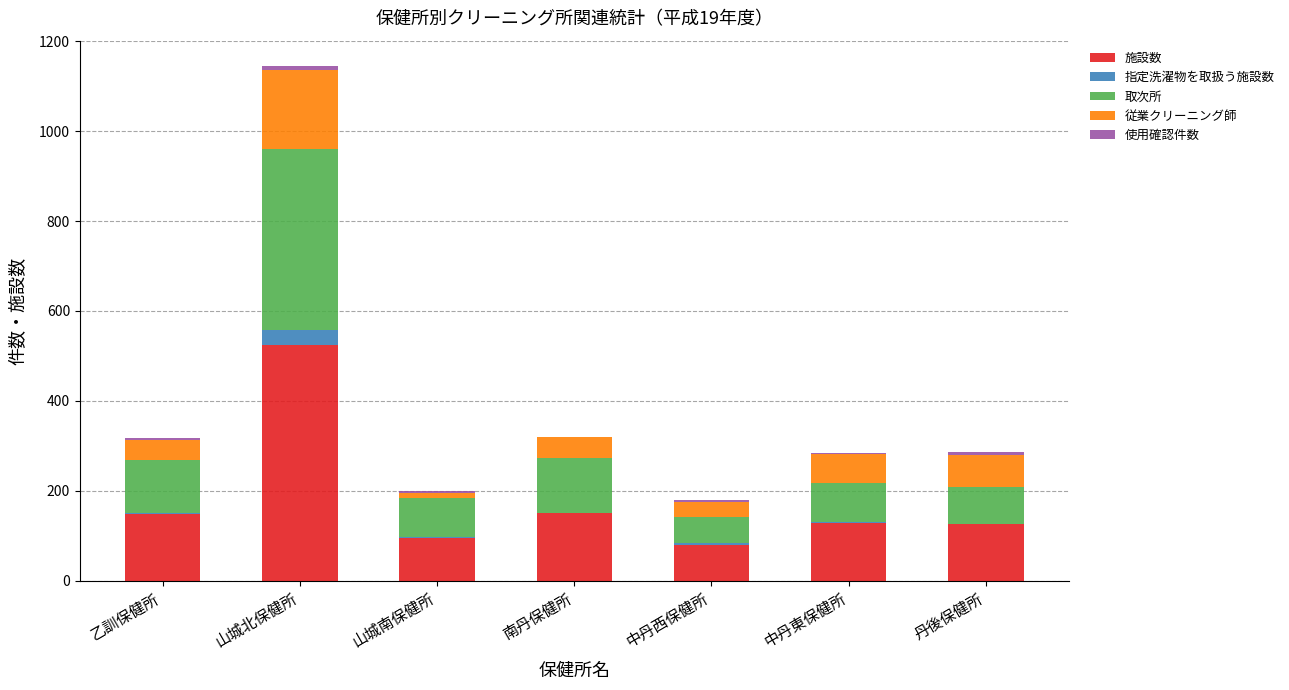

What is the sum of all 施設数 values?

1255